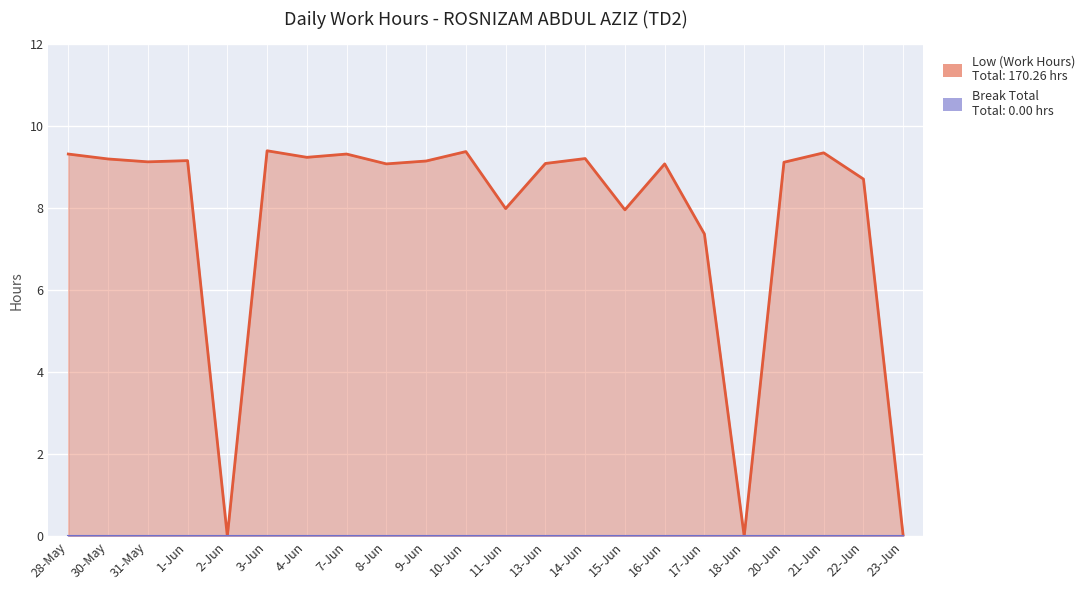

How many values are below 9?

7